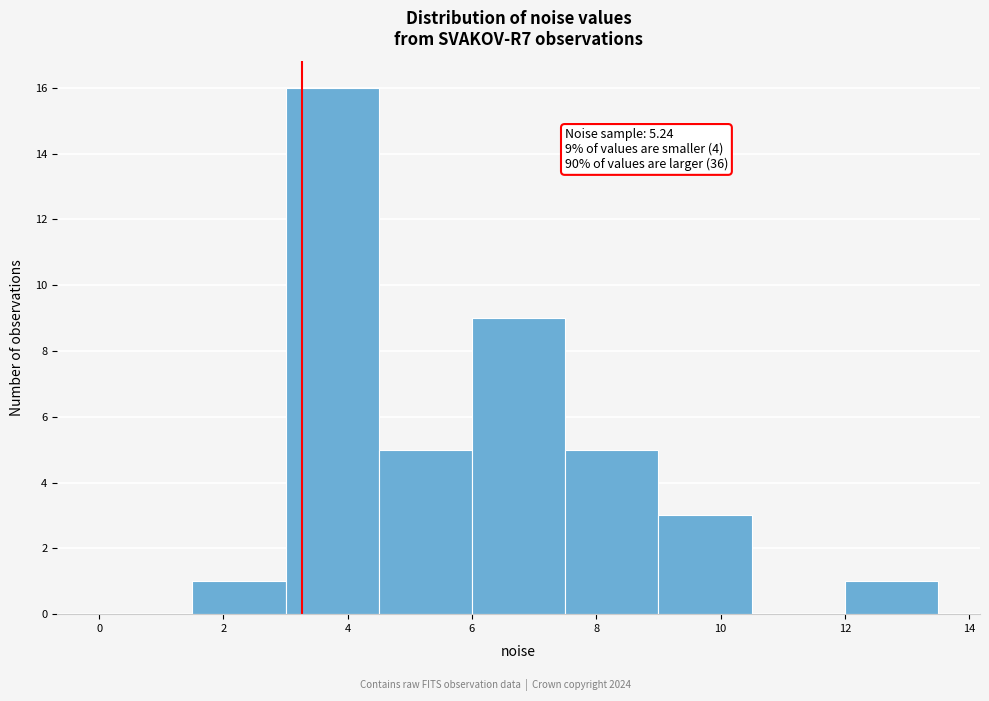

Over which range of the x-axis is the bar tallest?

3.0 to 4.5